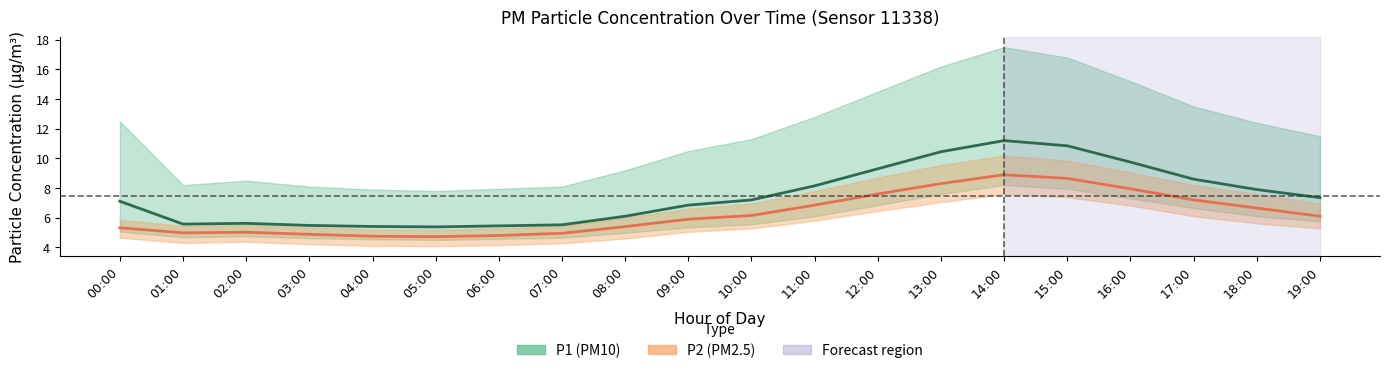

Where does the P1 series first go above 7?

00:00